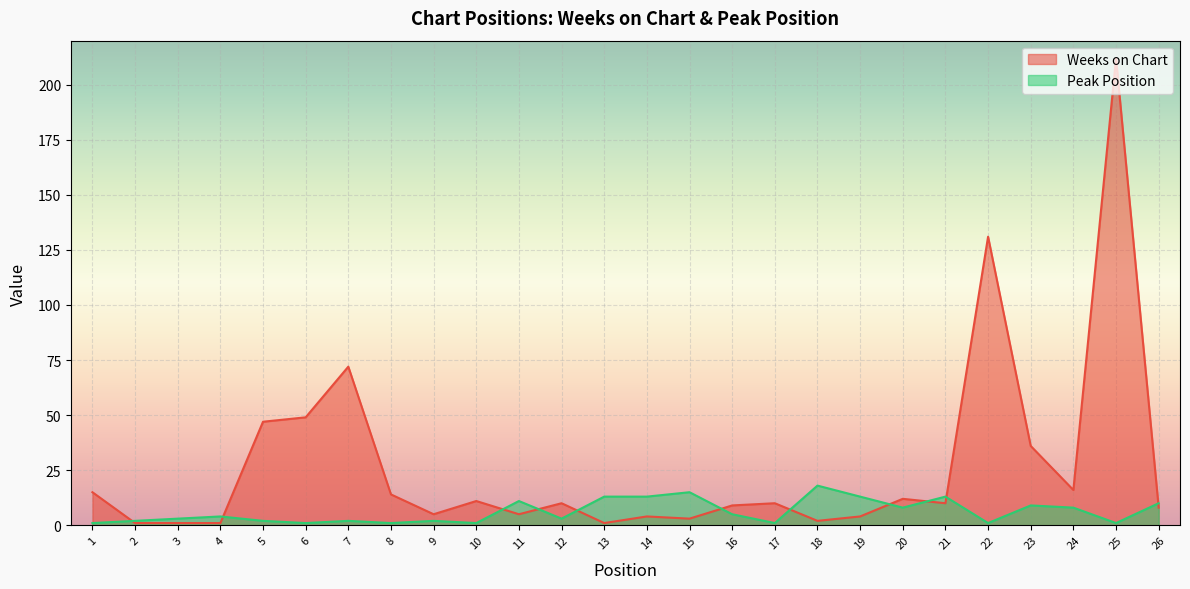

After their last crossing, which series has the higher values: Weeks on Chart or Peak Position?

Peak Position